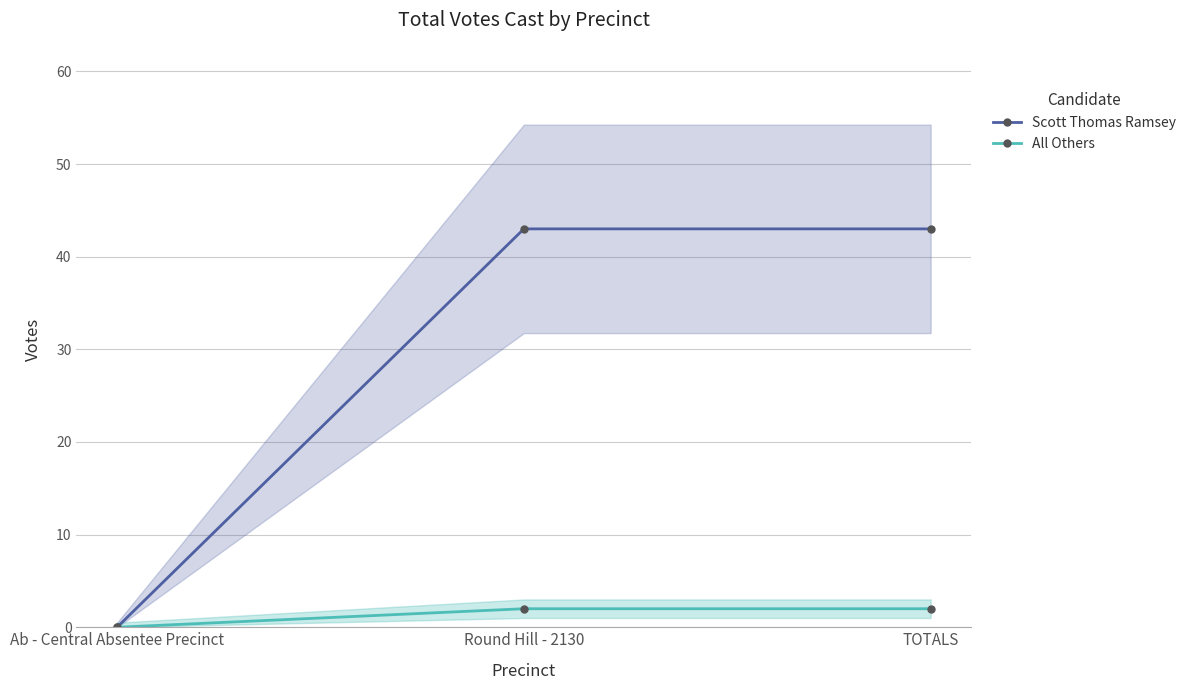

True or false: All Others has a value of 2 at TOTALS.

True